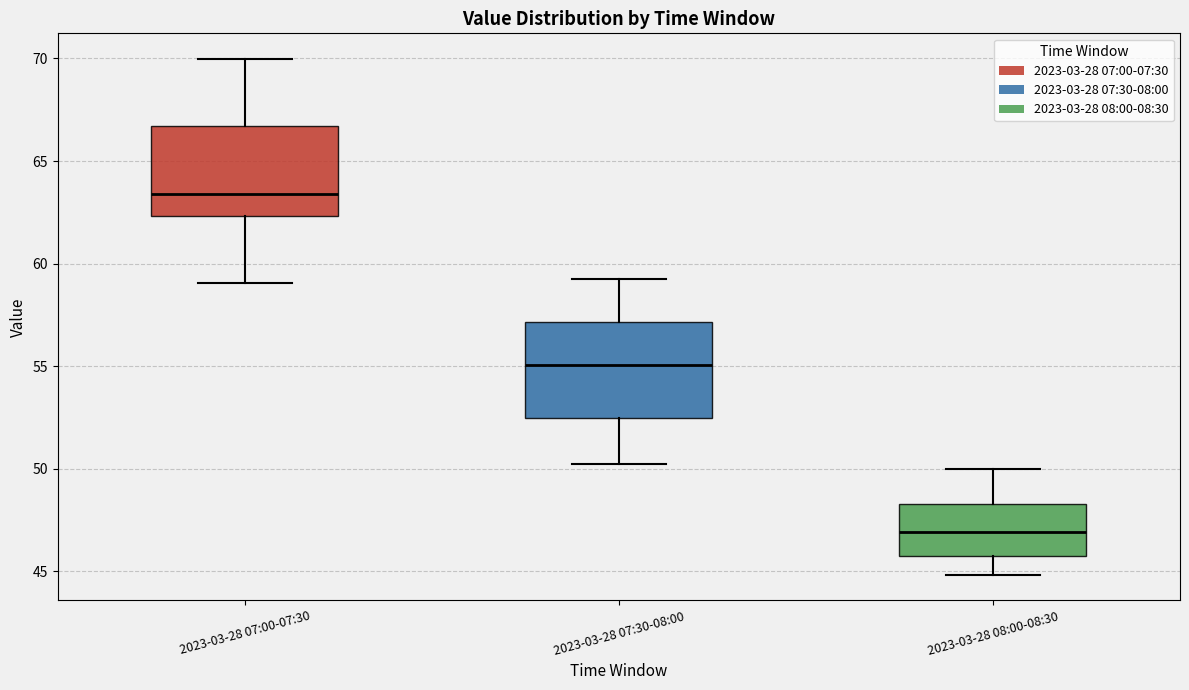

Reading left to right, read every box against the y-axis: the position of its median line, the range the box covers, and the ends of its whiskers. The values are not printed on the chart, so give them approximately, as read against the axis.

2023-03-28 07:00-07:30: median 63.5, box 62.5 to 66.5, whiskers 59.0 to 70.0
2023-03-28 07:30-08:00: median 55.0, box 52.5 to 57.0, whiskers 50.5 to 59.0
2023-03-28 08:00-08:30: median 47.0, box 46.0 to 48.5, whiskers 45.0 to 50.0